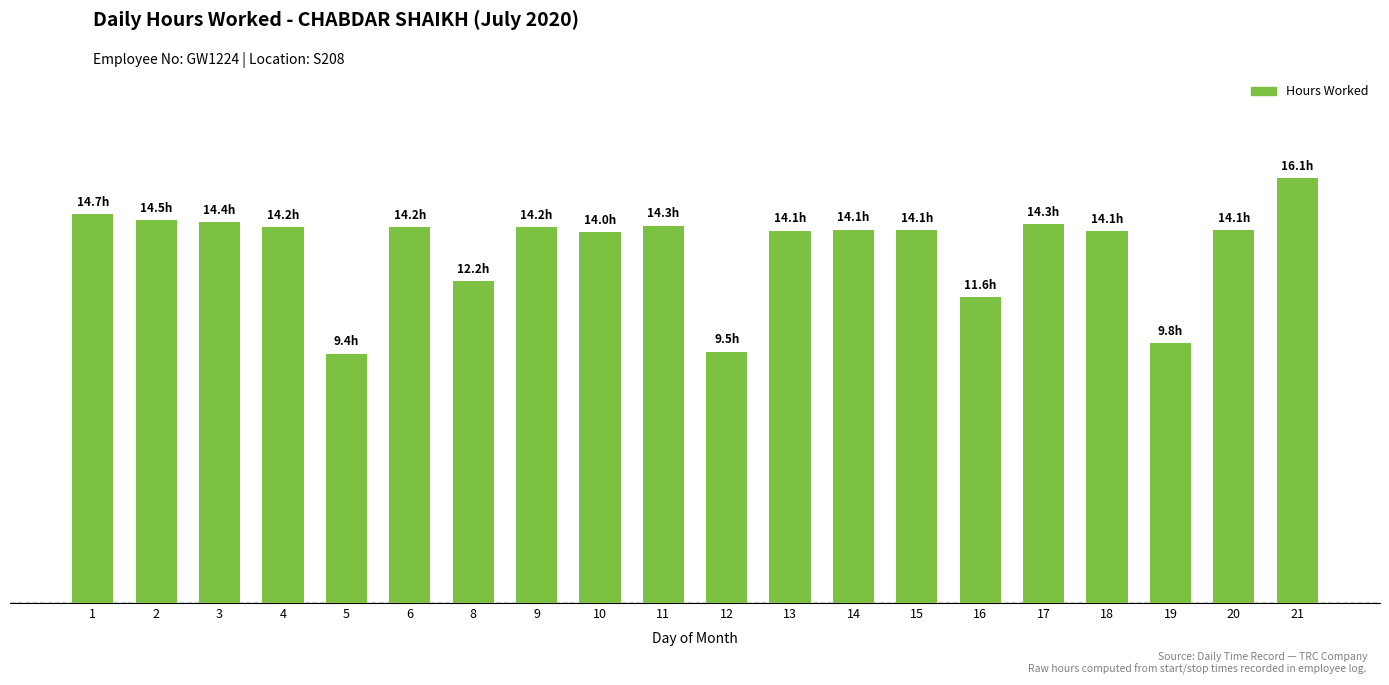

Which label corresponds to the smallest value in the chart?

5